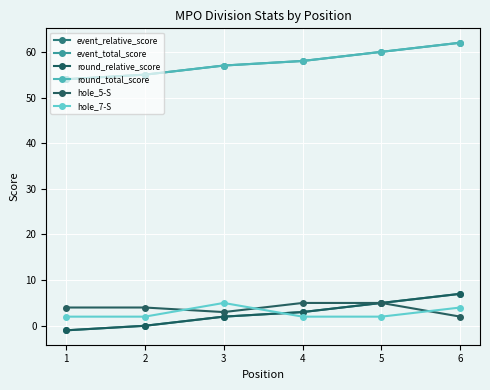

At how many categories does at least one series exceed 60?

1